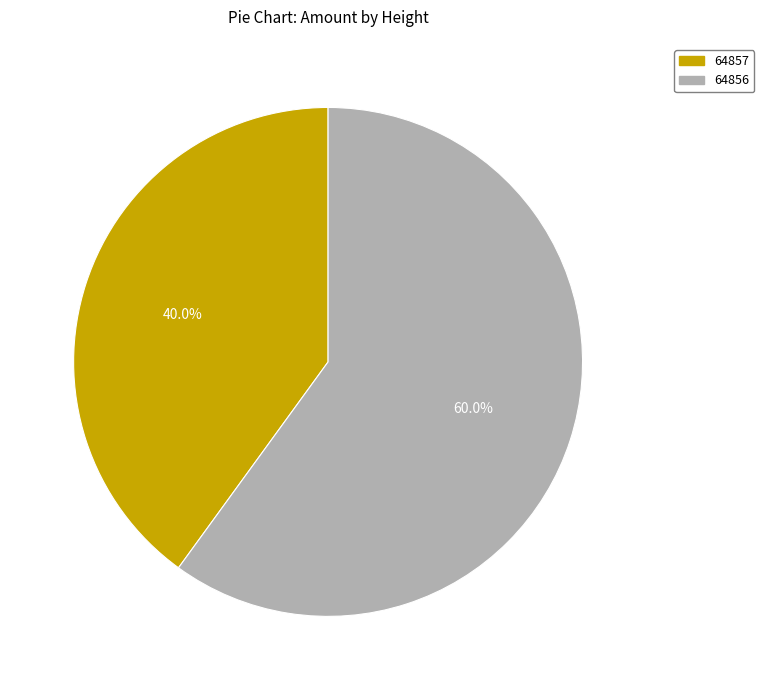

What is the change in value from 64857 to 64856?

+1